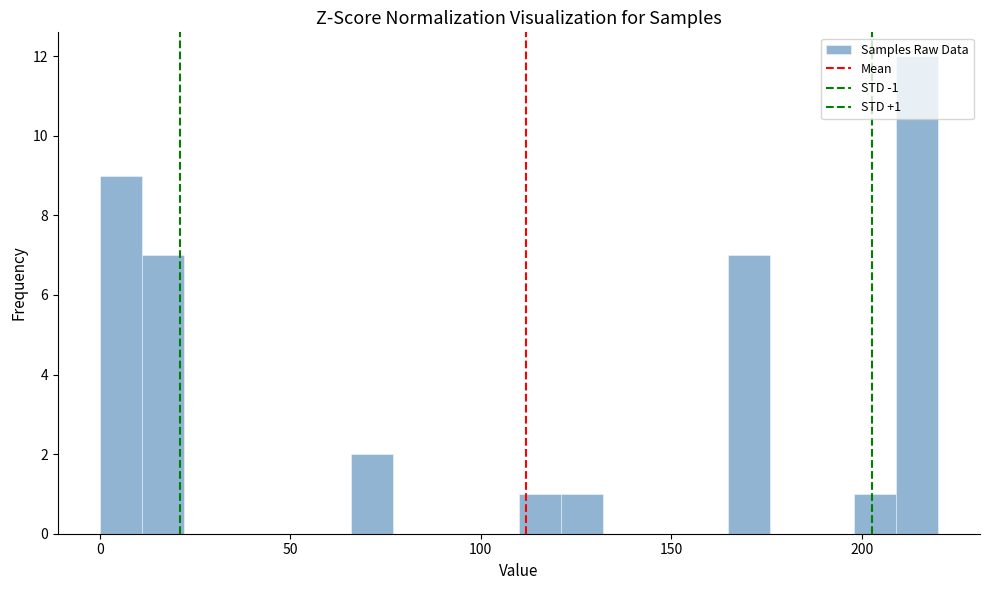

Around what value on the x-axis is the tallest bar? Give the approximate position of its centre, as read against the axis.

215